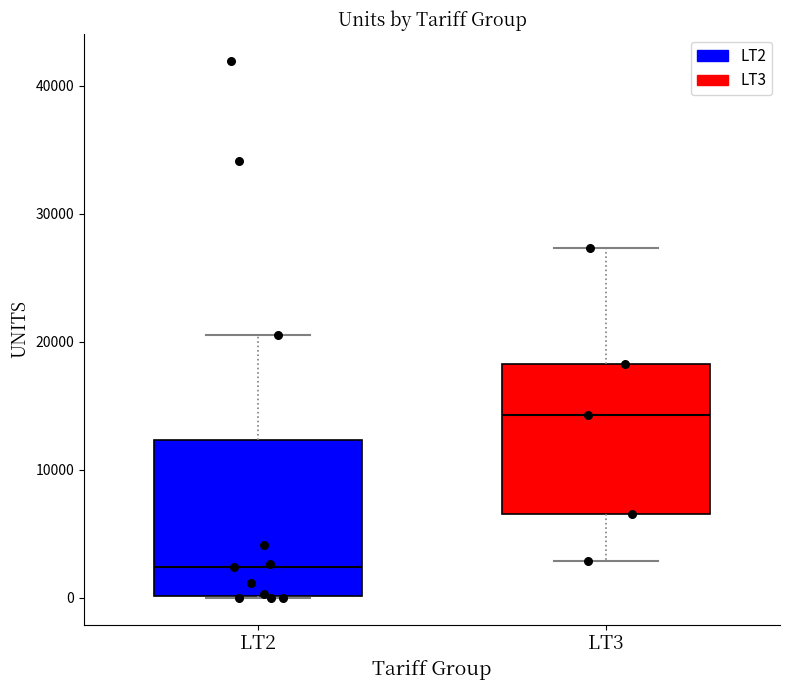

Where is the upper edge of the box for LT2 on the y-axis? The values are not printed on the chart, so give them approximately, as read against the axis.

12000